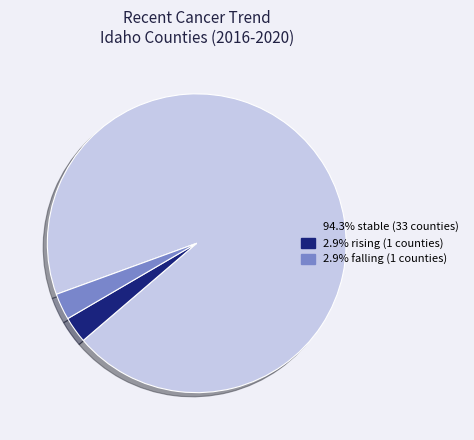

Is there a majority slice in this chart?

Yes